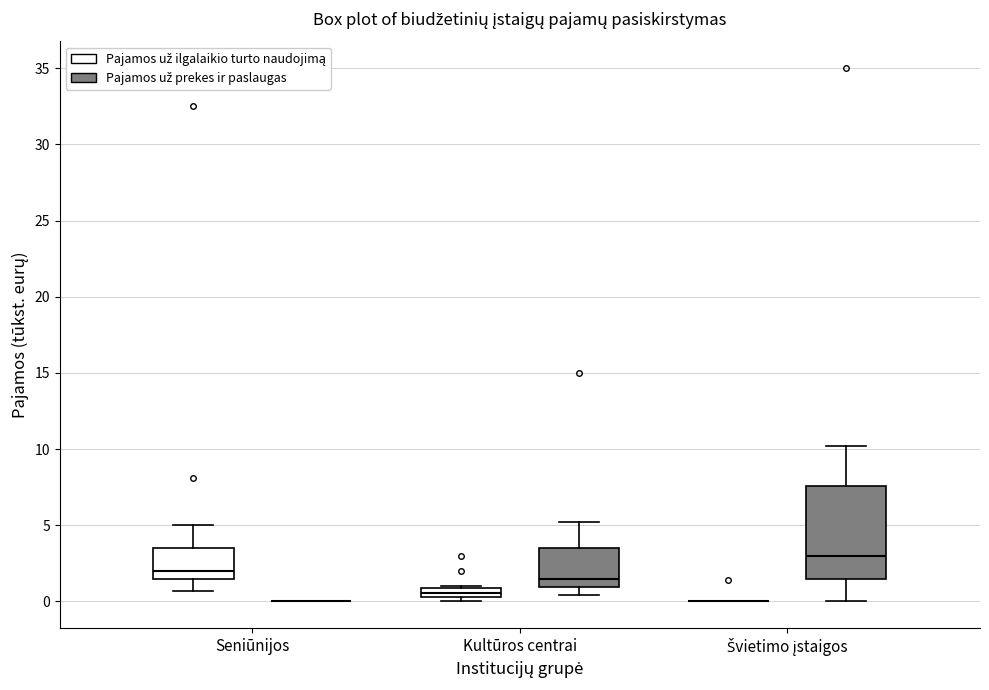

Which box is the tallest, from its lower edge to its upper edge?

Švietimo įstaigos (Pajamos už prekes ir paslaugas)